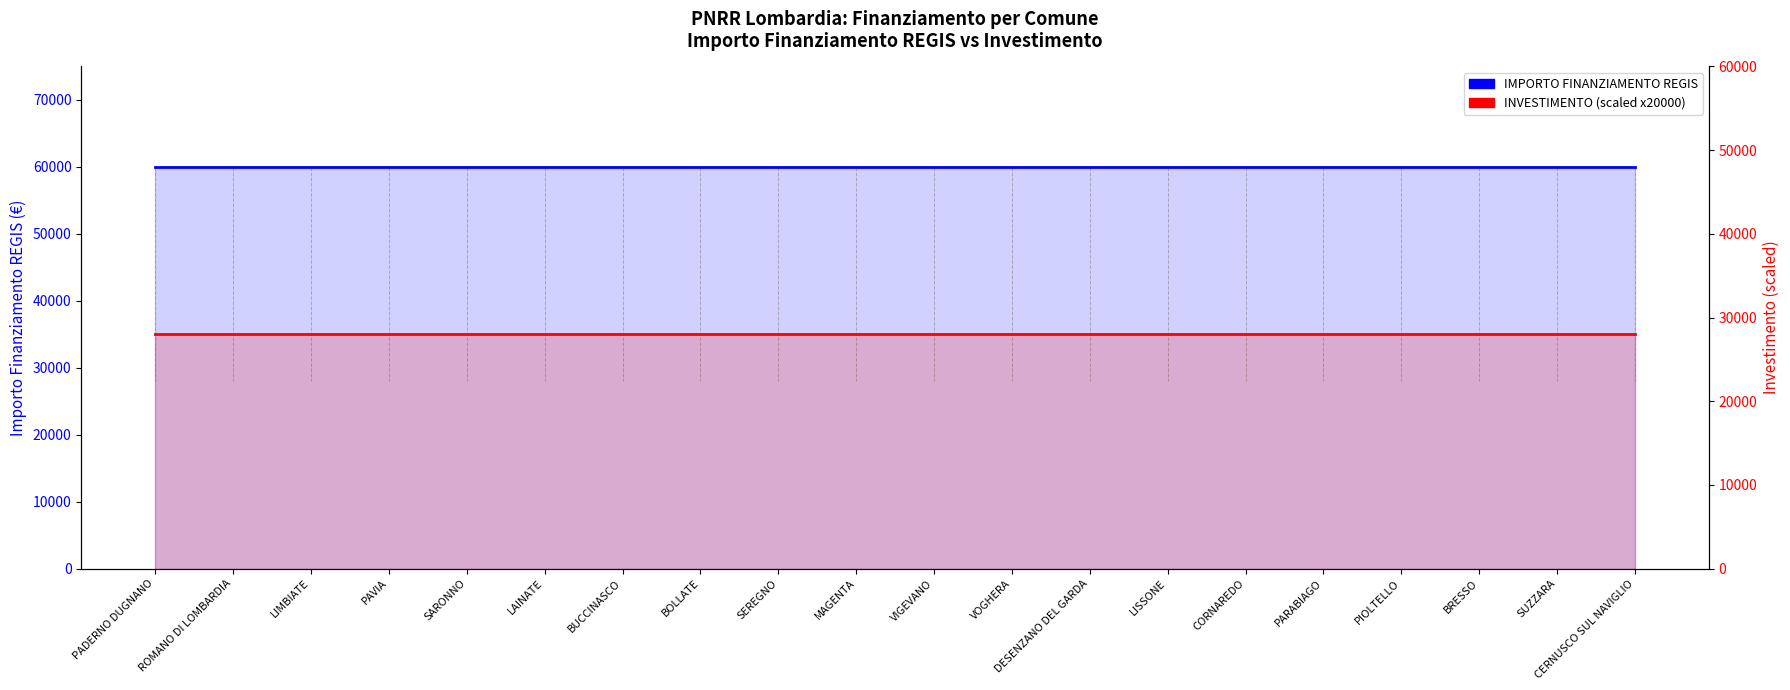

What is the sum of all IMPORTO FINANZIAMENTO REGIS values?

1199320